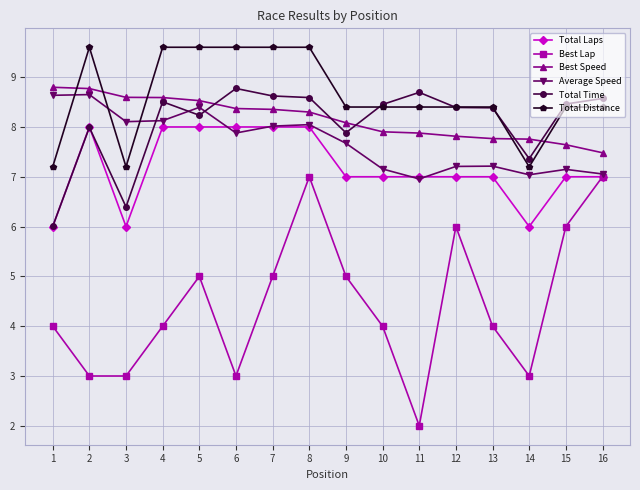

What is the value of the Total Distance point at the 5th from the left?

9.6